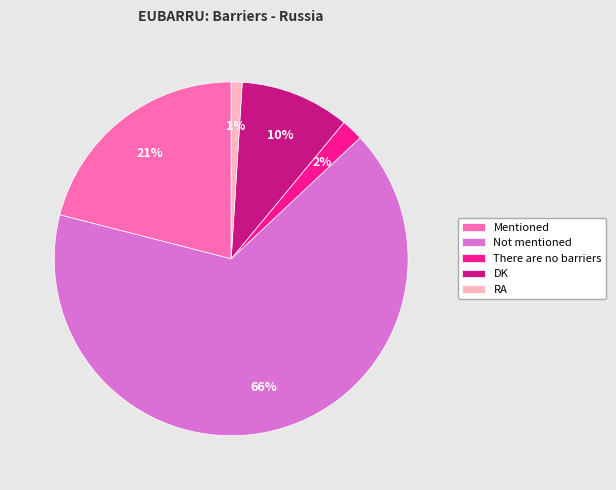

What is the smallest slice in the pie chart?

RA